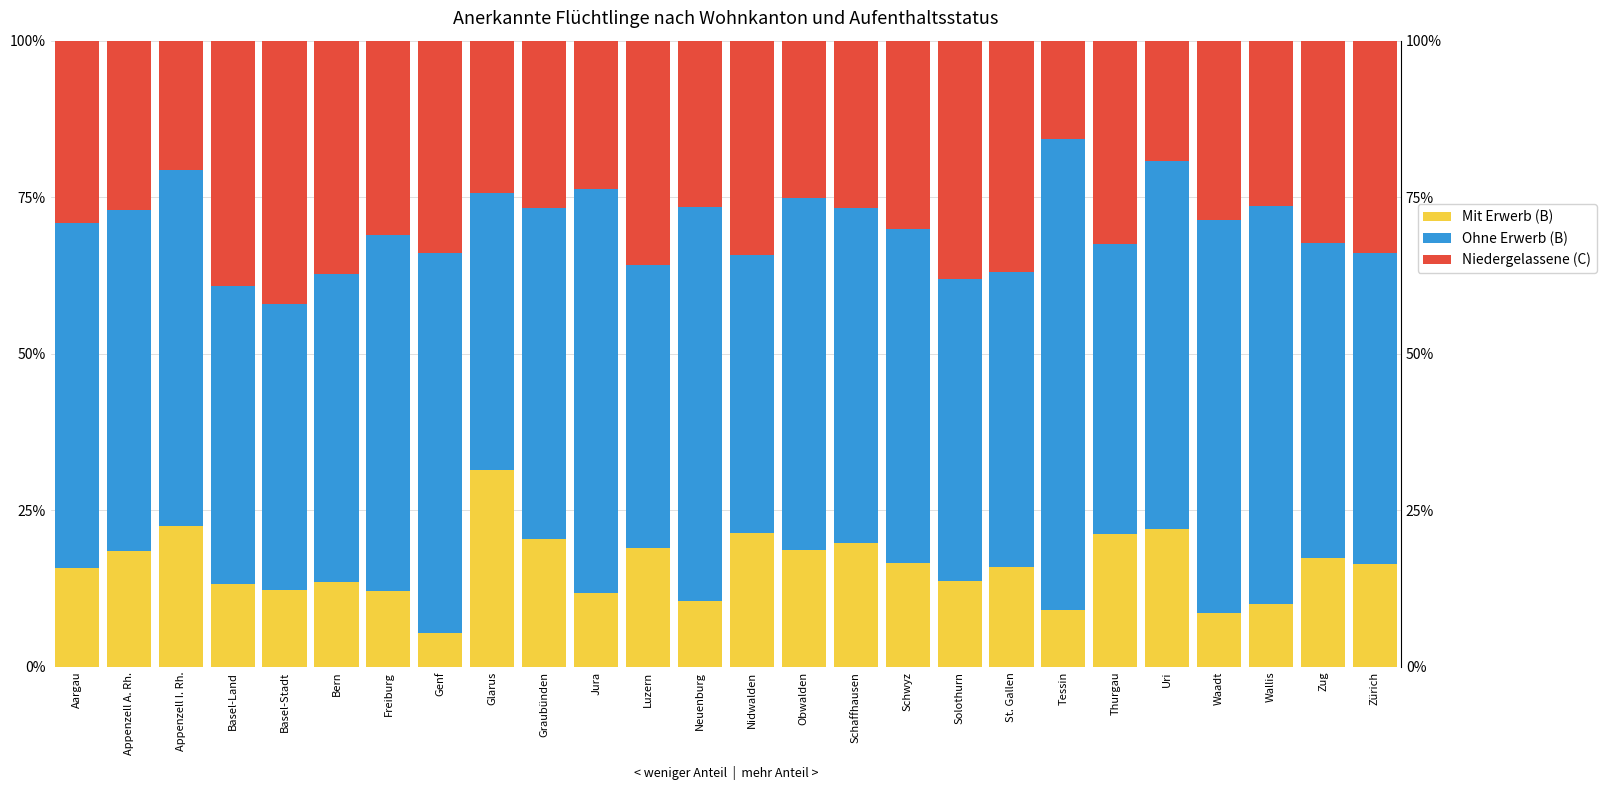

Which series has the largest total across all categories?

Ohne Erwerb (B)